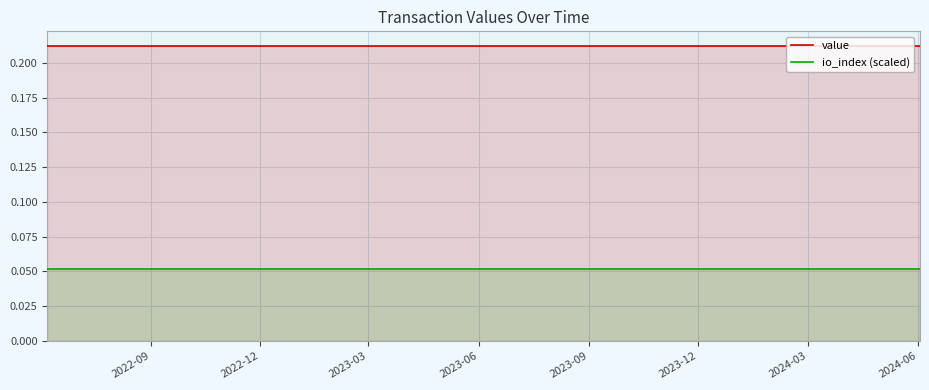

True or false: io_index (scaled) and value cross at least once.

False